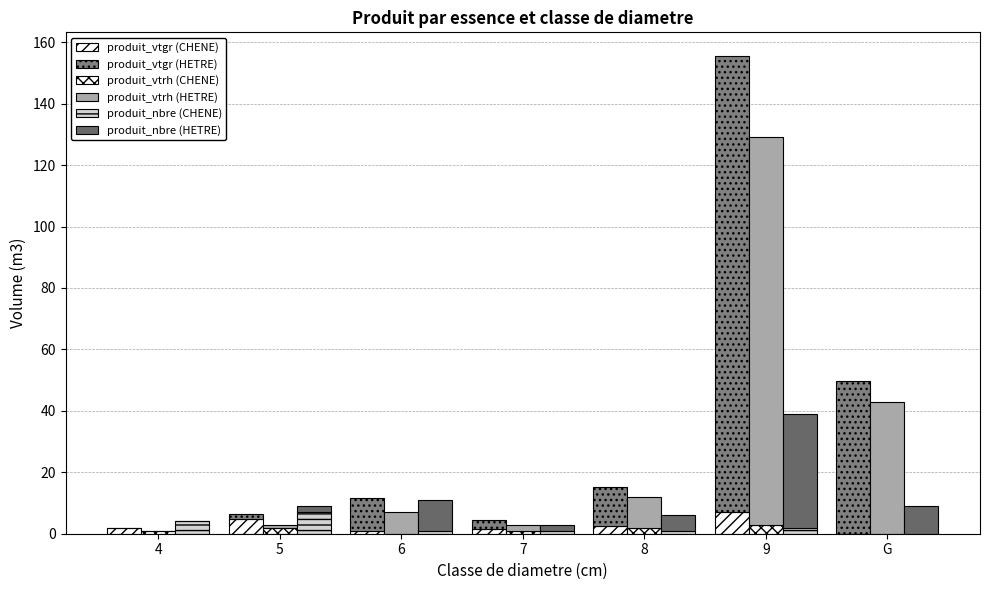

What position from the left is 4?

1